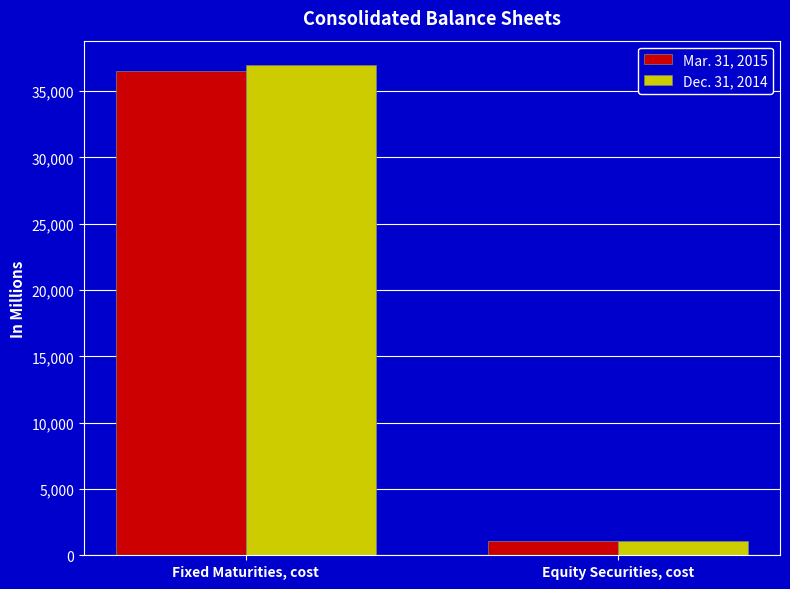

How many series are shown in this chart?

2